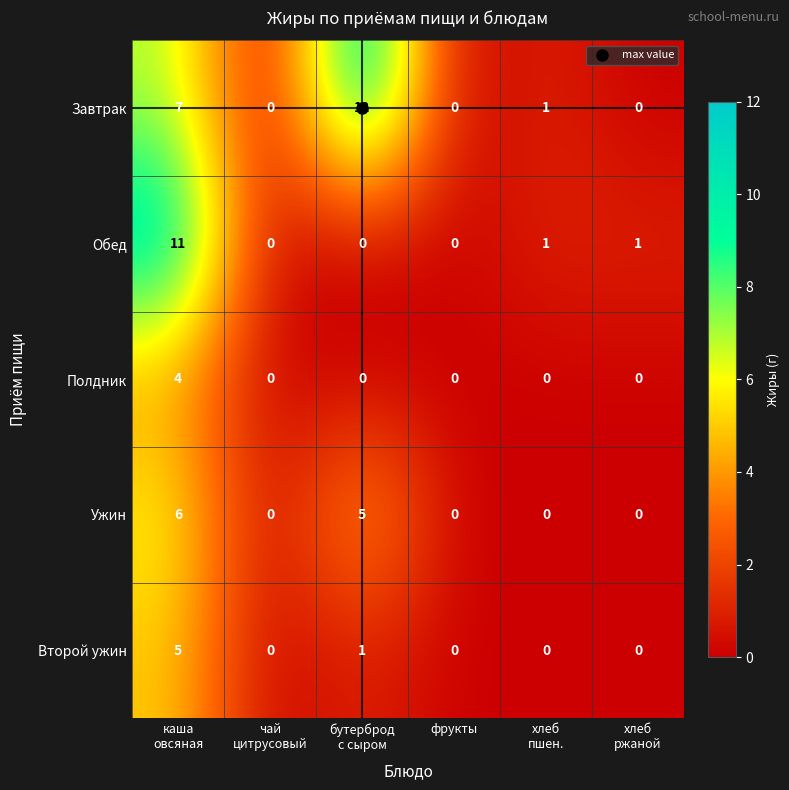

What is the difference between the maximum and second lowest values in the Завтрак series?

12